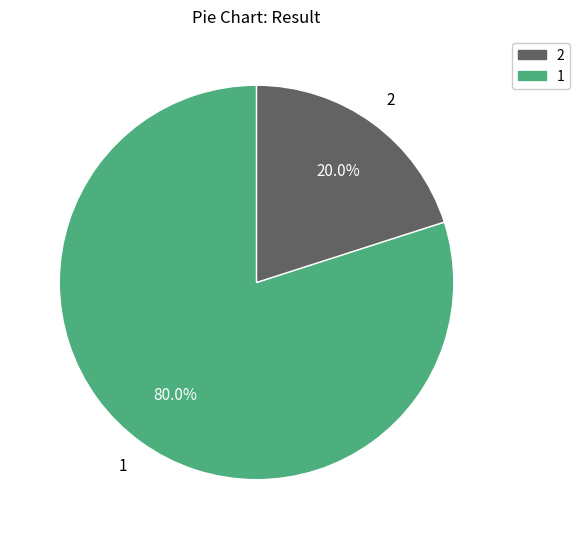

Rank the categories by value from lowest to highest.

2, 1